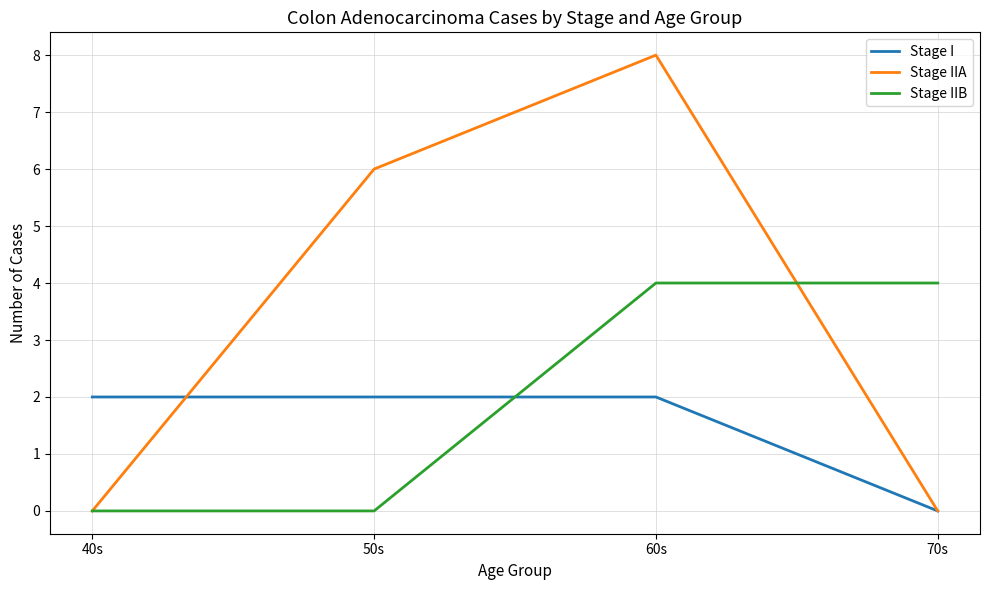

Where do Stage IIA and Stage I first cross each other?

40s and 50s